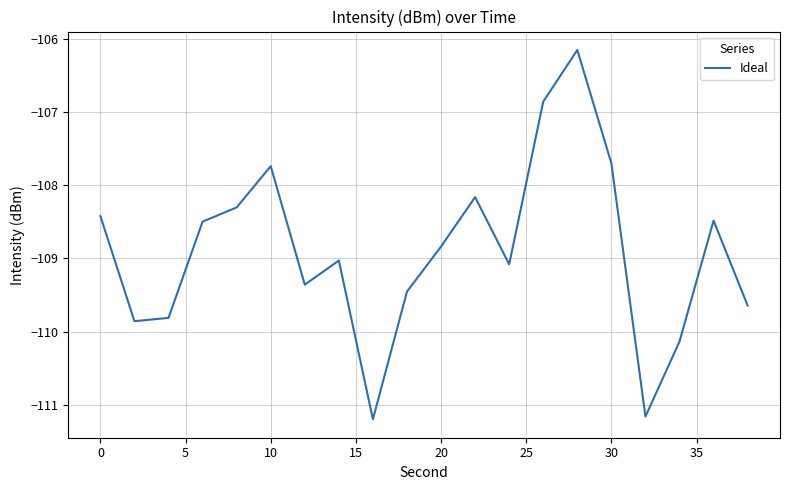

What is the greatest value displayed?

-106.2